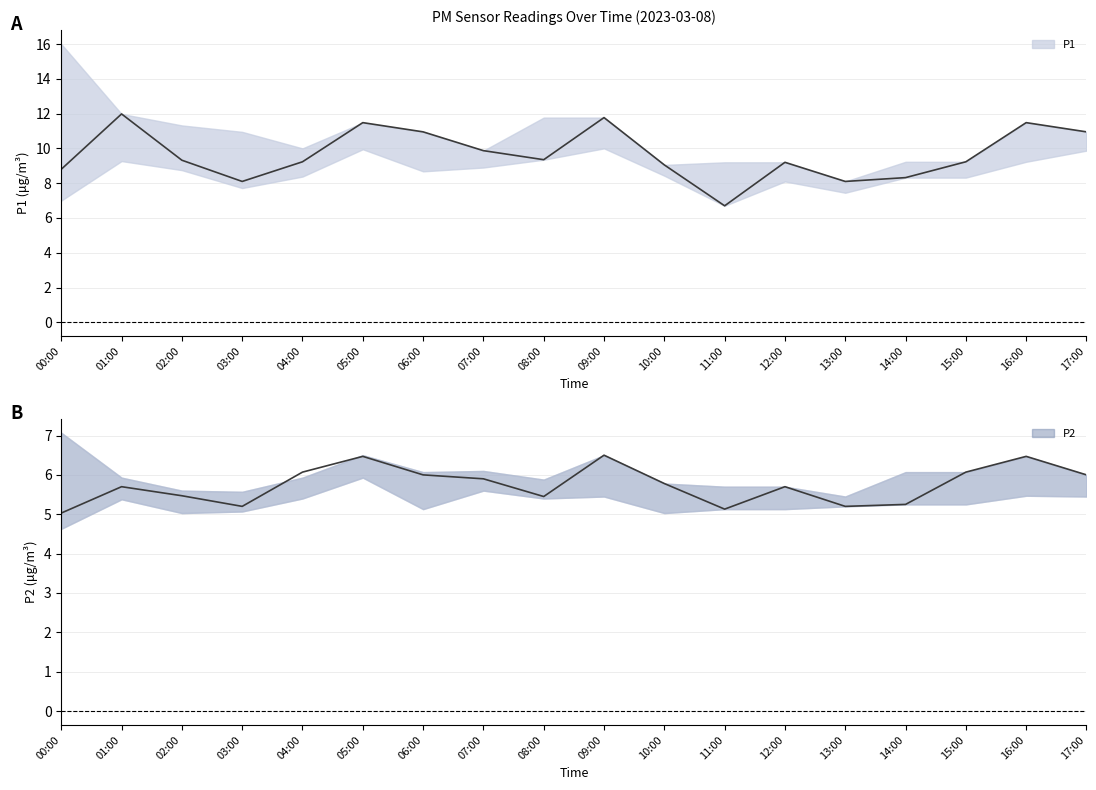

How many interior local valleys does the P1 series have?

4